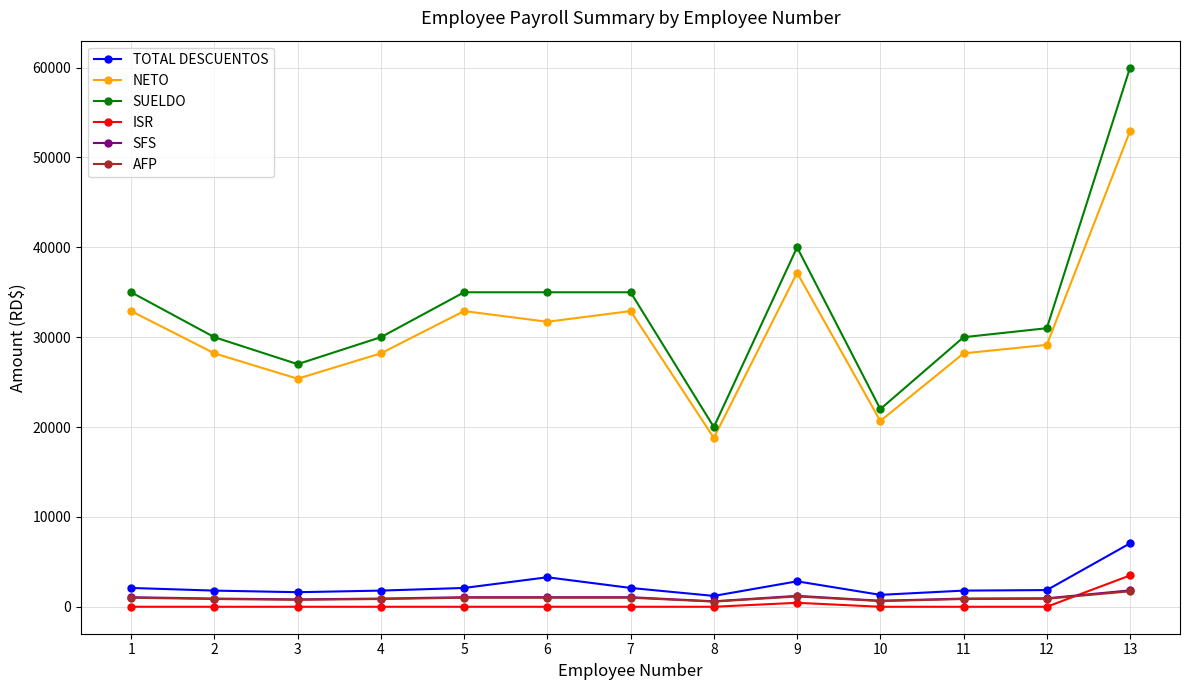

Where is SUELDO nearest to the value 40000?

9